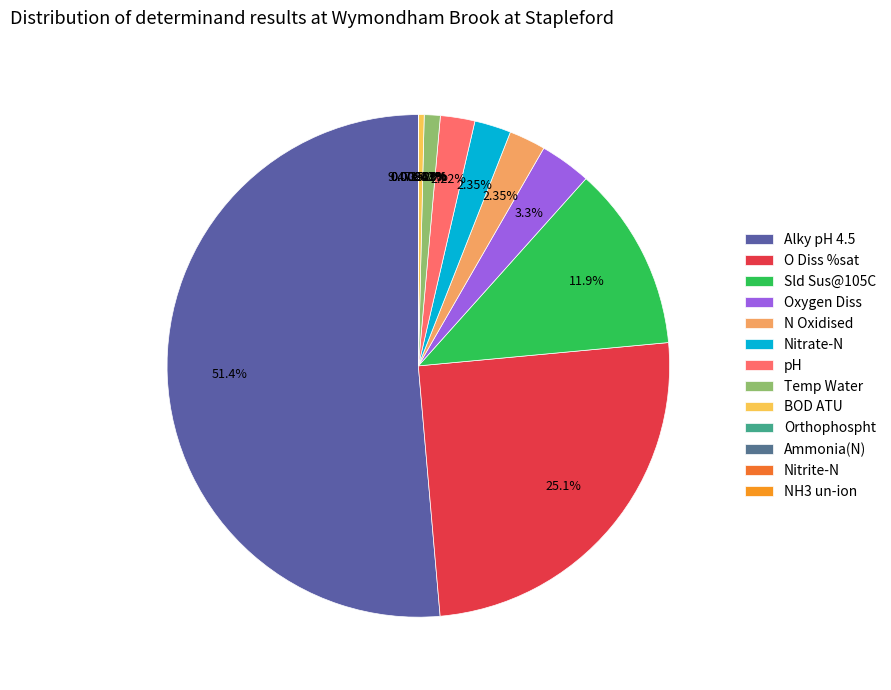

How many slices are in this pie chart?

13